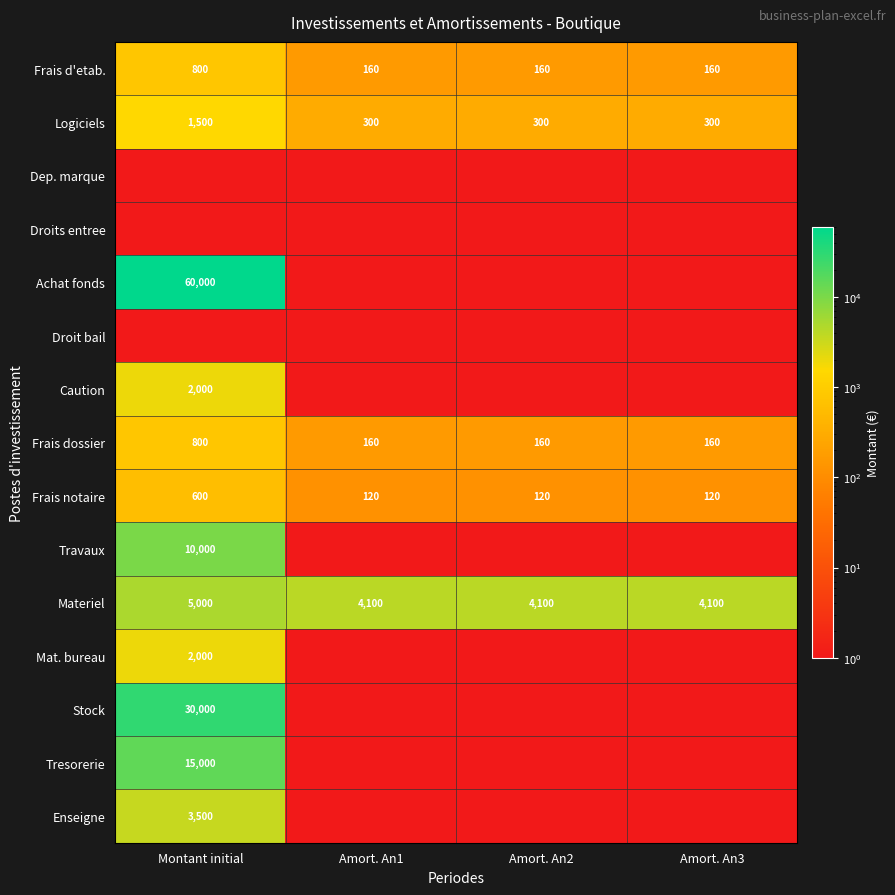

Is it true that Stock equals 30000 at Montant initial?

True